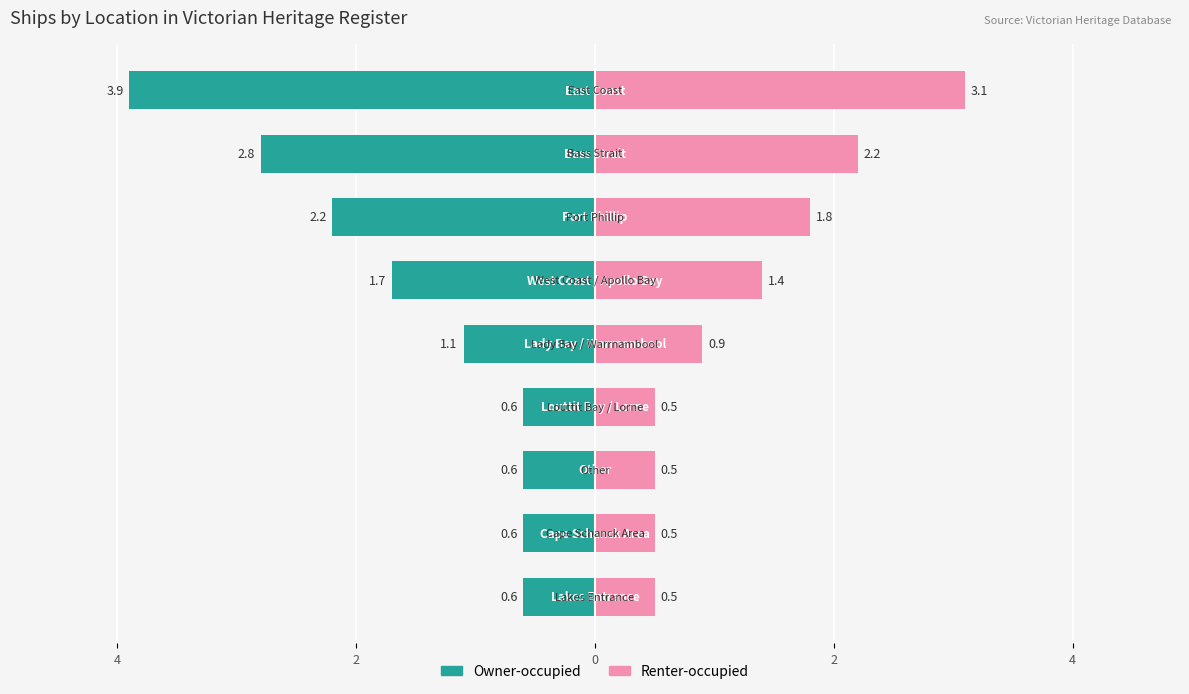

Count the number of categories in the chart.

9